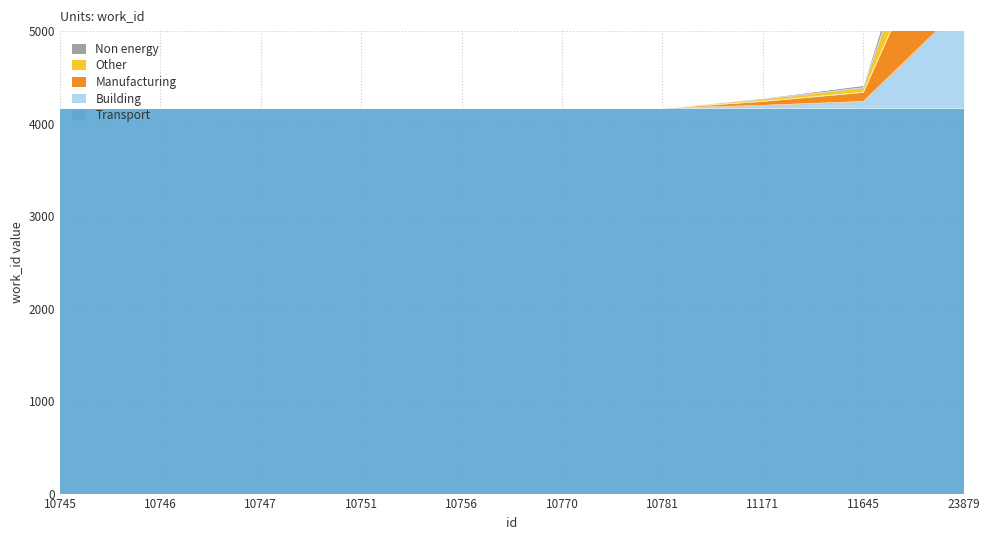

At which category does the chart reach its peak across all series?

23879